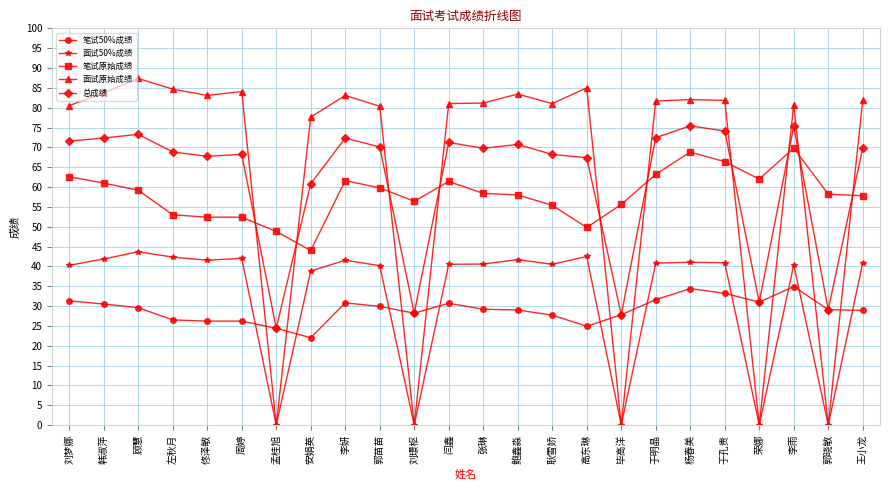

What is the maximum value shown in the chart?

87.4